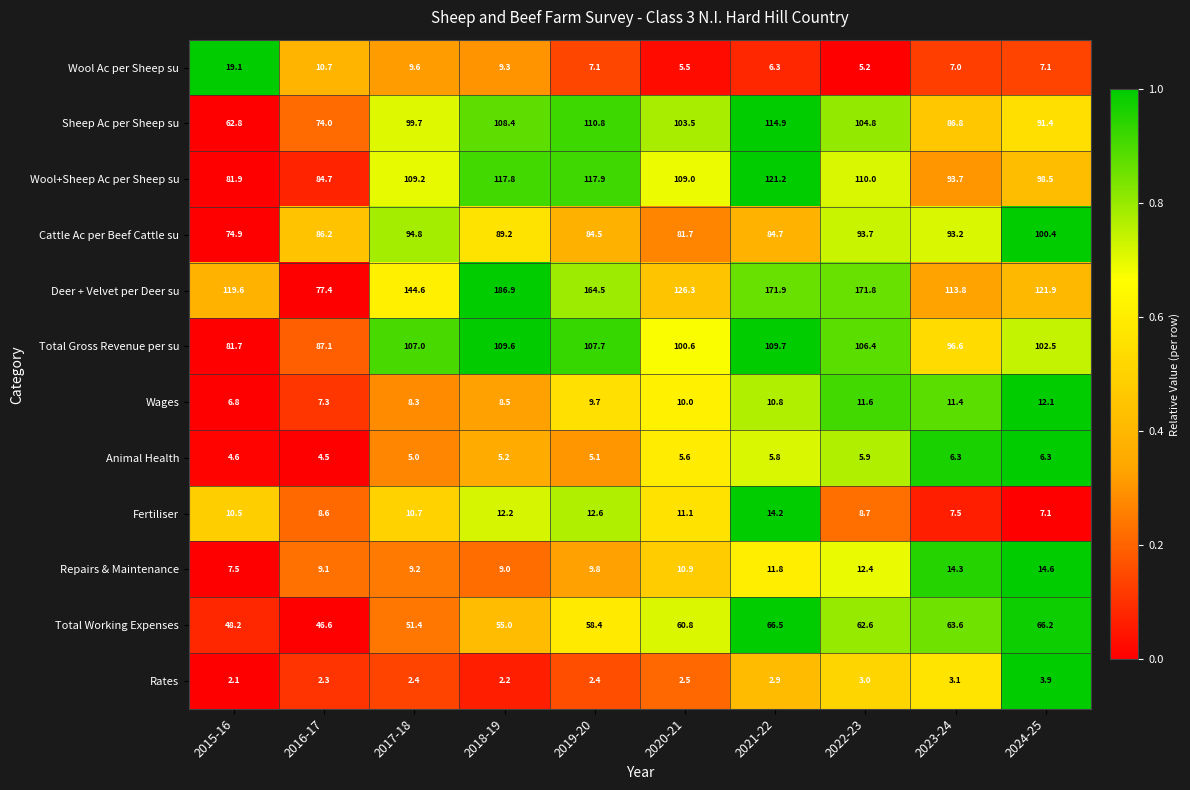

At which label is Cattle Ac per Beef Cattle su closest to 87?

2016-17